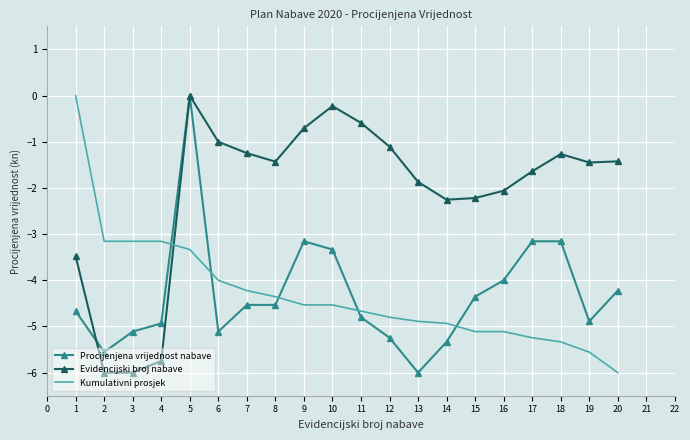

Which series ends up on top after the final intersection of Kumulativni prosjek and Procijenjena vrijednost nabave?

Procijenjena vrijednost nabave